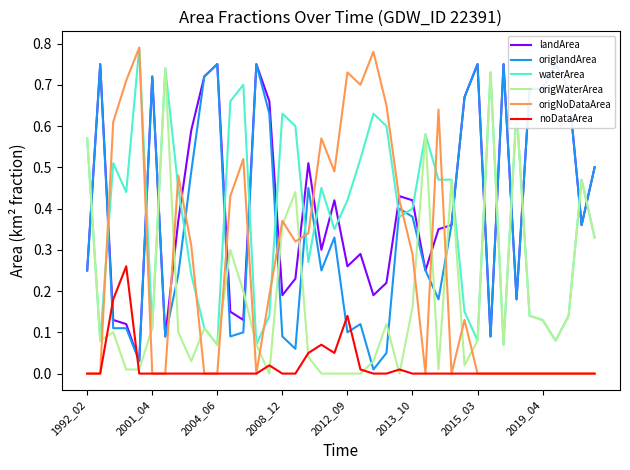

What is the approximate value of origWaterArea at 1992_02?

0.6